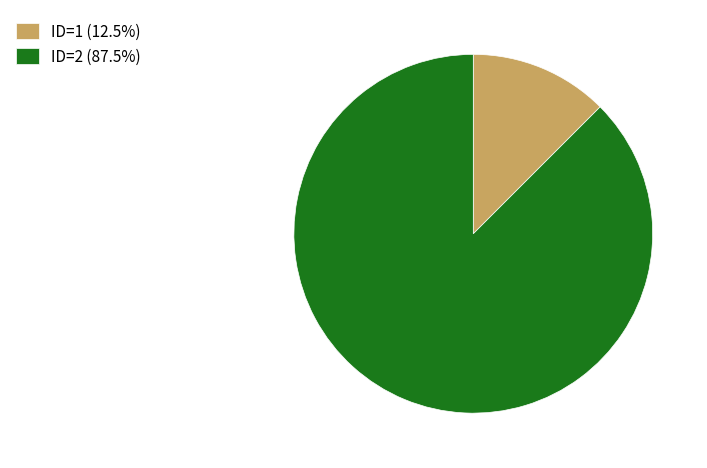

Do ID=2 (87.5%) and ID=1 (12.5%) together represent more than half of the pie?

Yes